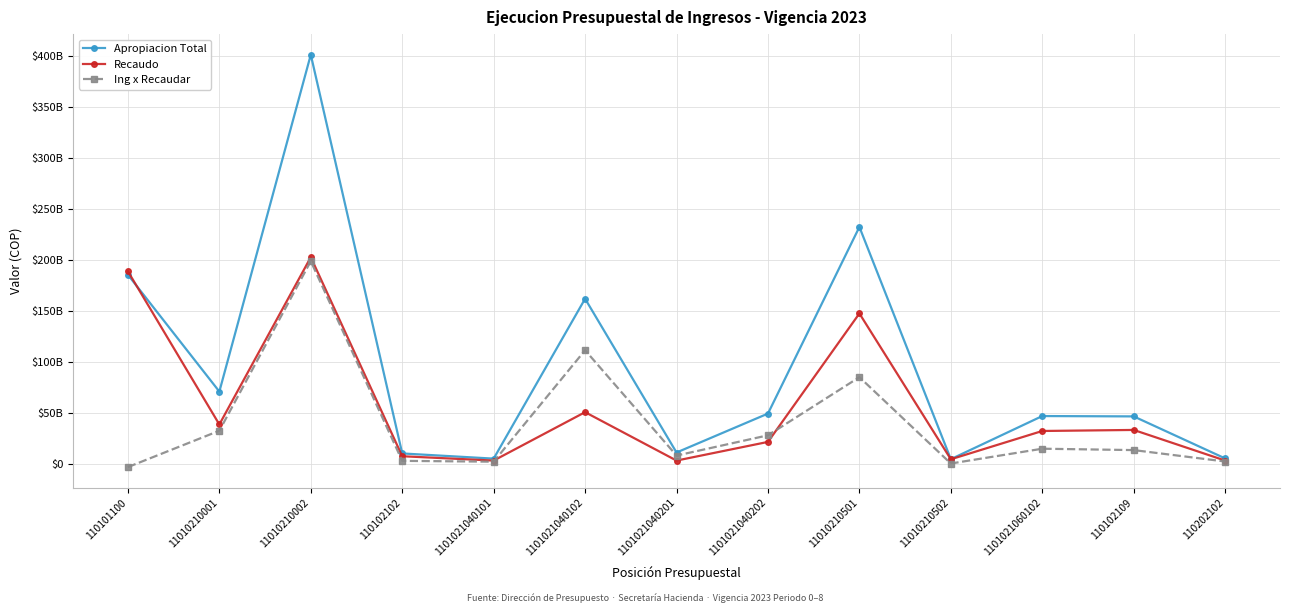

How many times do Recaudo and Ing x Recaudar cross each other?

2